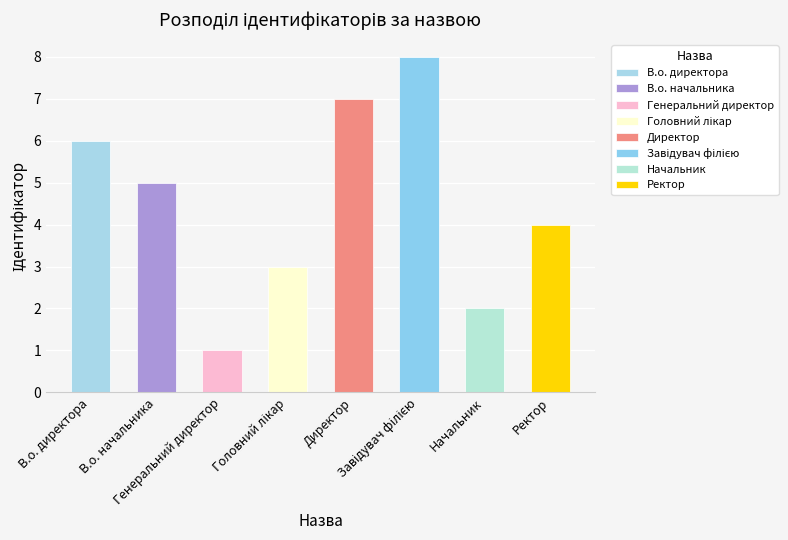

Which label corresponds to the largest value in the chart?

Завідувач філією